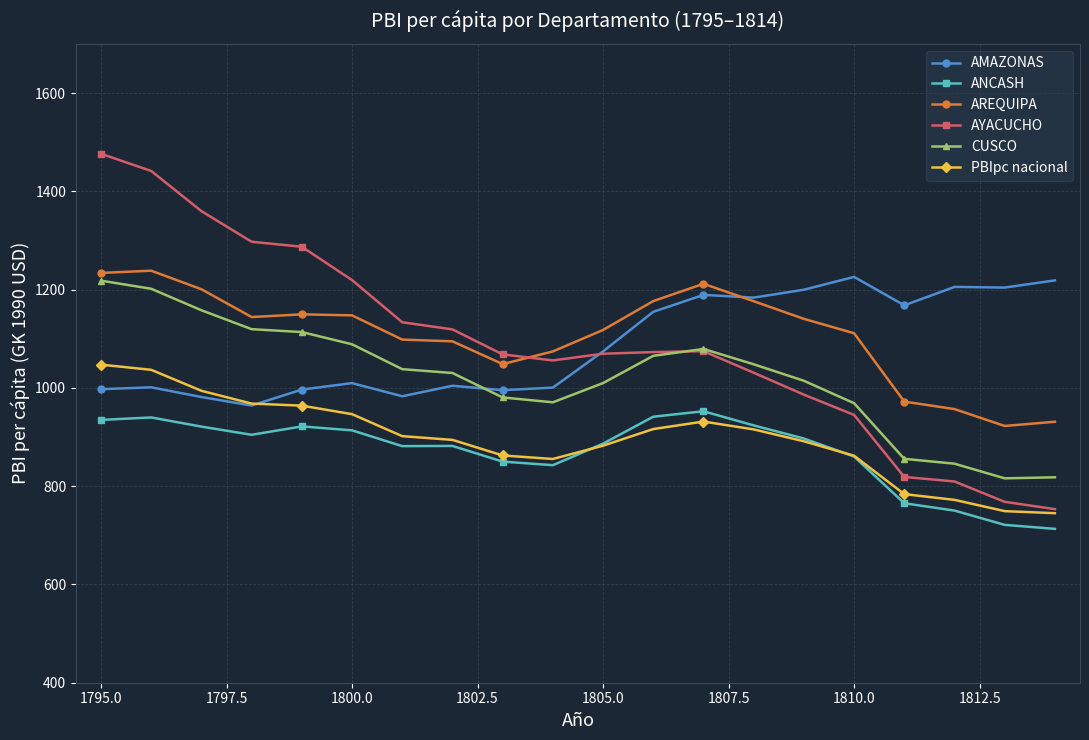

How many distinct data groups are displayed?

6